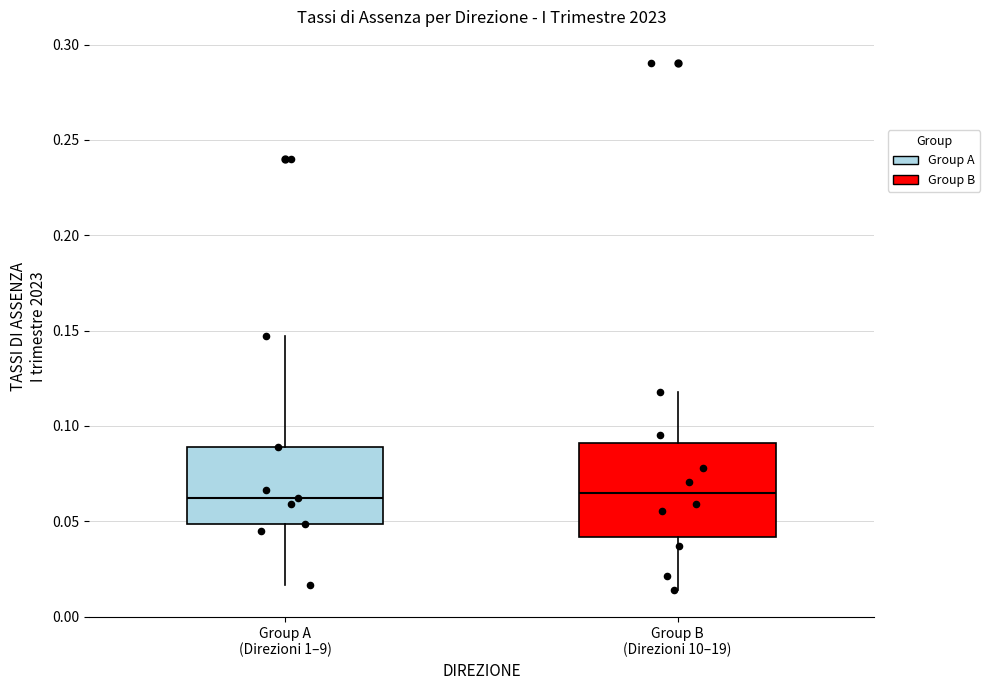

Which box is the tallest, from its lower edge to its upper edge?

Group B (Direzioni 10–19)